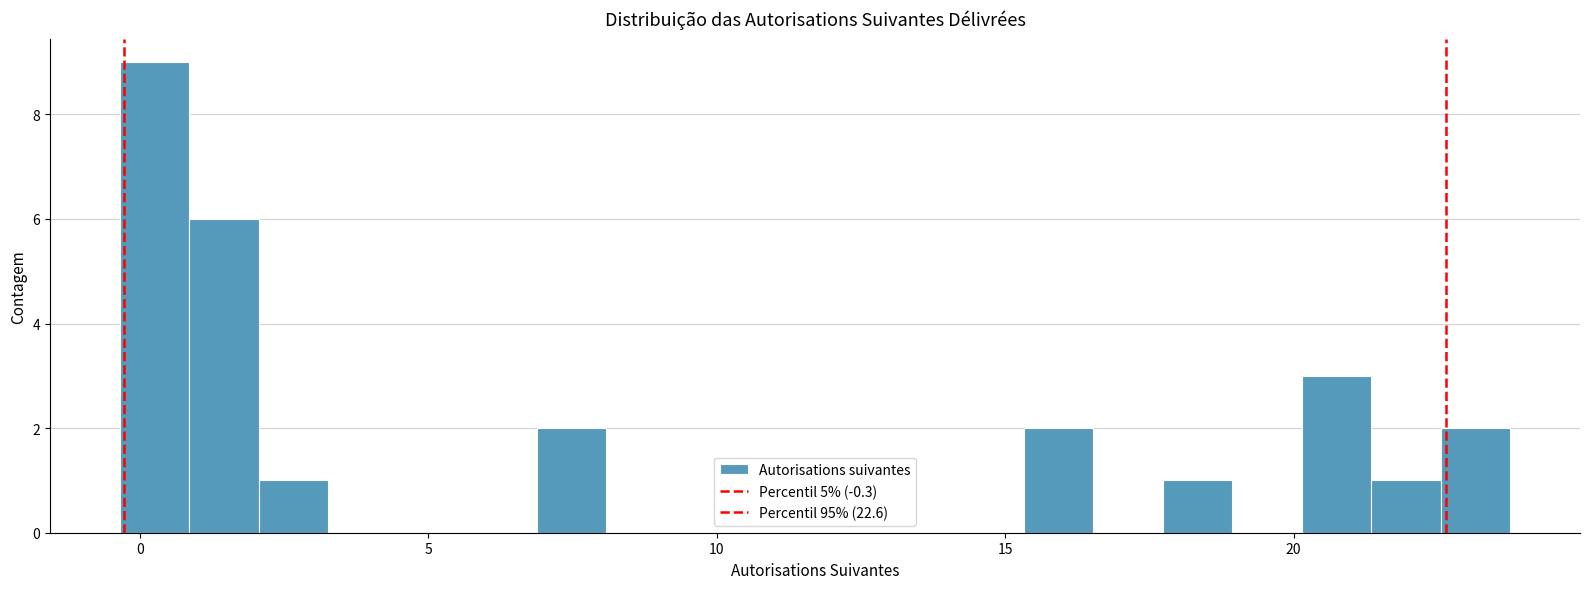

Read against the x-axis, roughly where is the centre of the tallest bar?

0.0